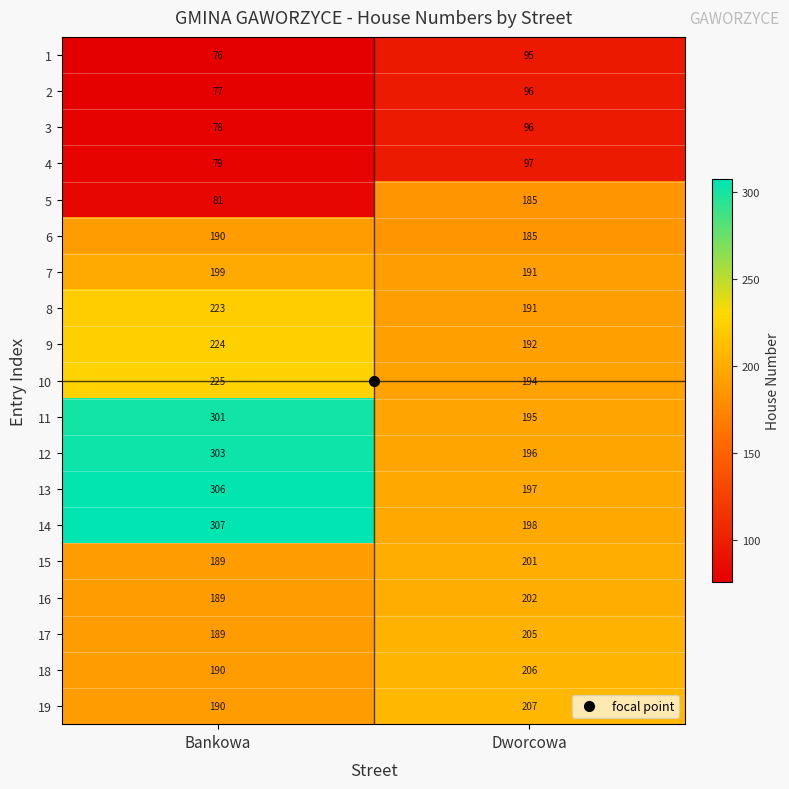

True or false: 8 has a value of 119 at Bankowa.

False